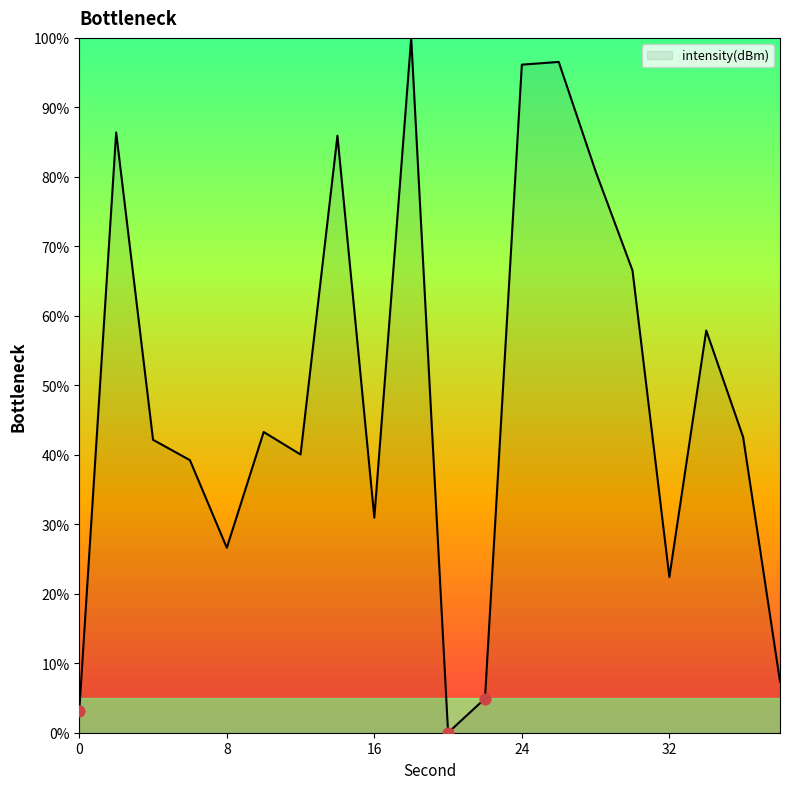

What is the greatest value displayed?

100.0